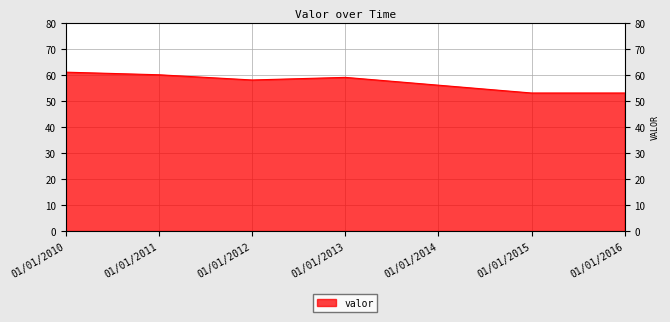

True or false: the data shows 53 at 01/01/2015.

True